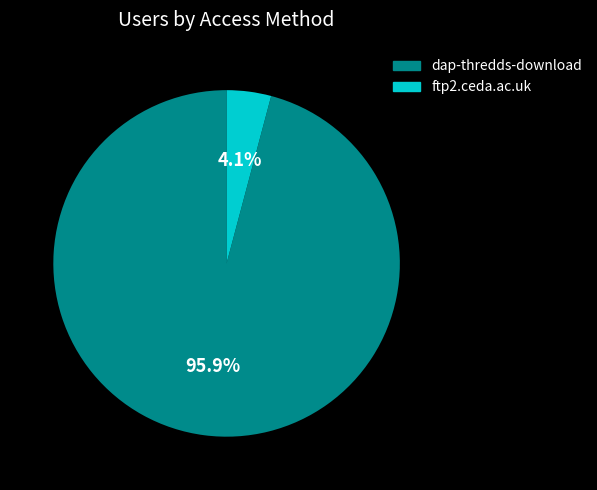

To the nearest percent, what is the difference between the ftp2.ceda.ac.uk and dap-thredds-download slice percentages?

92%